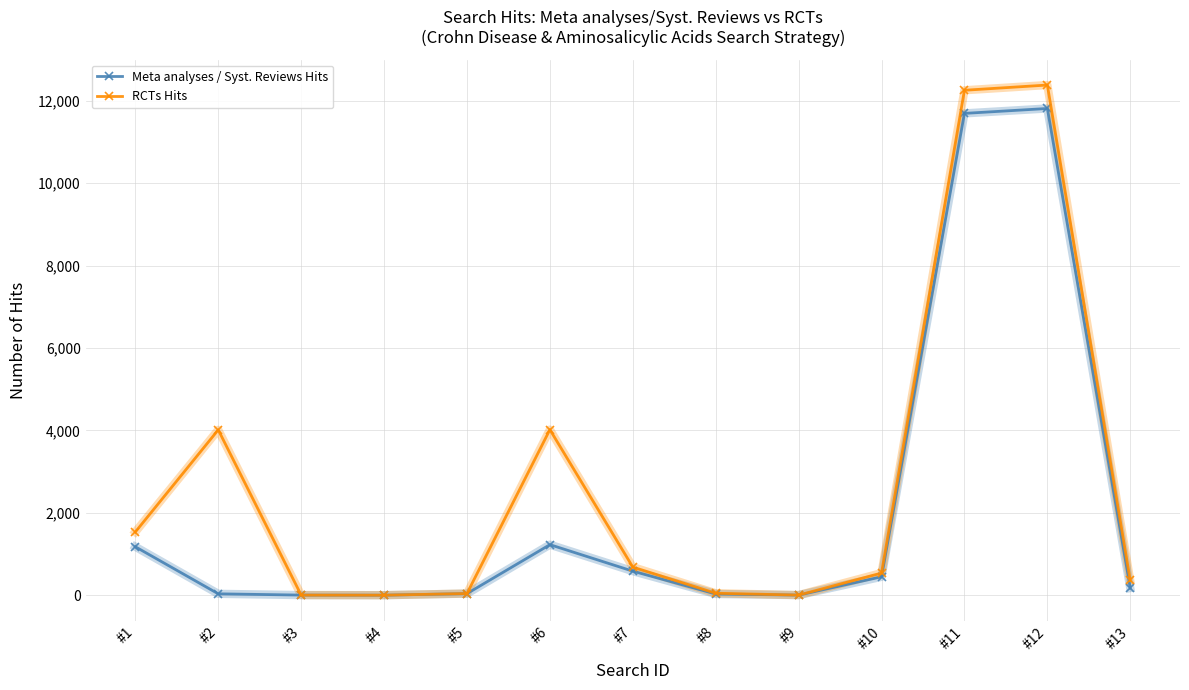

True or false: RCTs Hits has more than 1 interior local peaks.

True